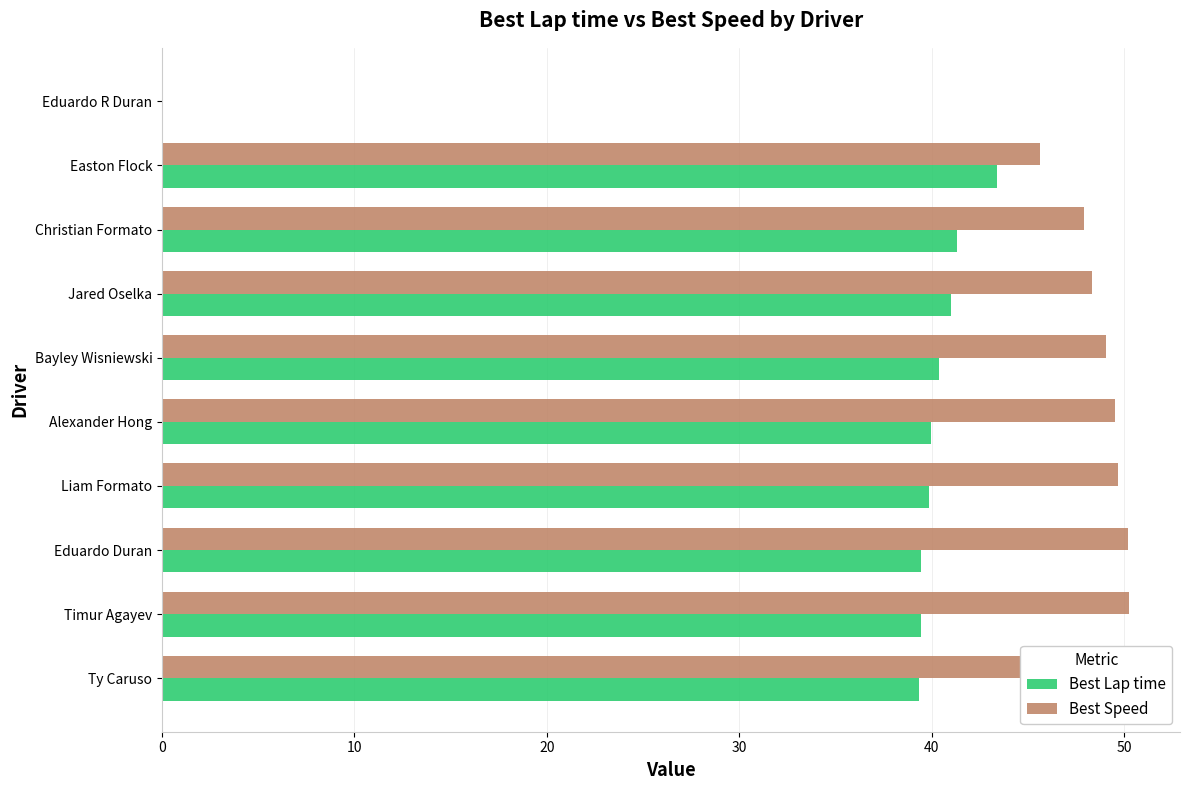

Rank the series at Christian Formato from lowest to highest value.

Best Lap time, Best Speed